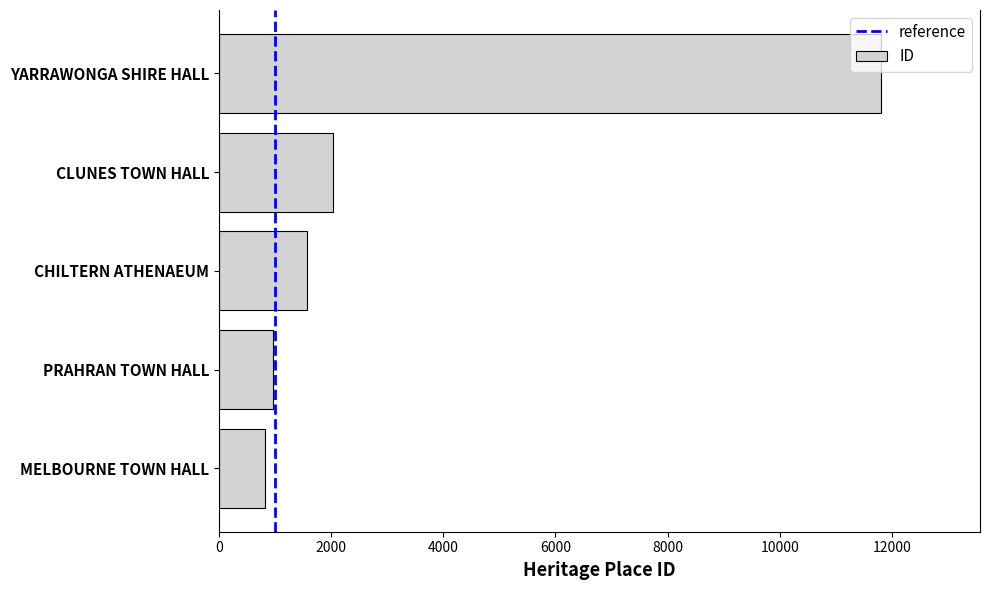

Which has a higher value, MELBOURNE TOWN HALL or PRAHRAN TOWN HALL?

PRAHRAN TOWN HALL